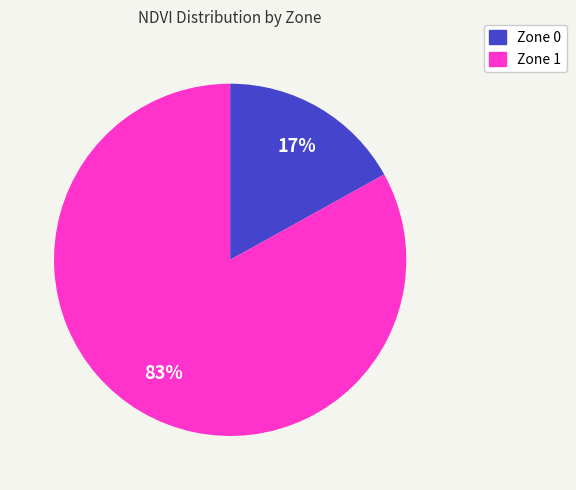

To the nearest percent, what is the combined percentage of Zone 1 and Zone 0?

100%